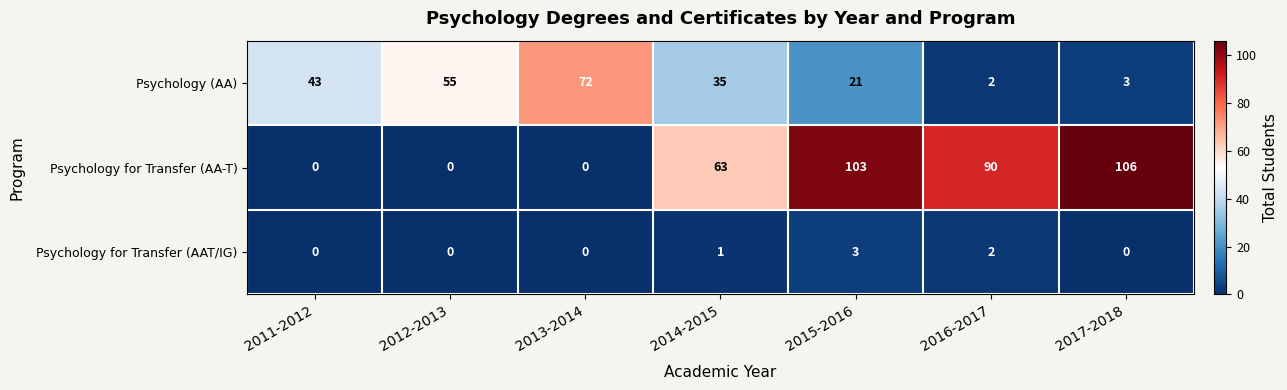

What is the difference between the highest and lowest values at 2012-2013?

55